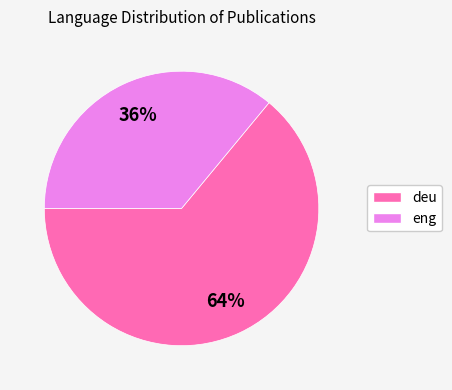

To the nearest percent, what is the difference between the largest and smallest slice percentages?

28%